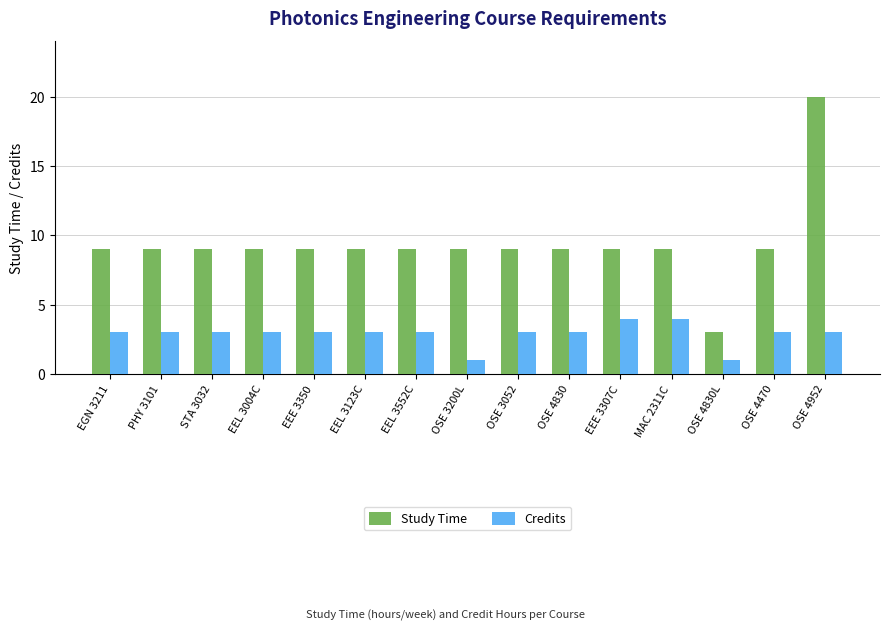

Reading left to right, transcribe all the data shown in this chart.

Study Time: 9	9	9	9	9	9	9	9	9	9	9	9	3	9	20
Credits: 3	3	3	3	3	3	3	1	3	3	4	4	1	3	3